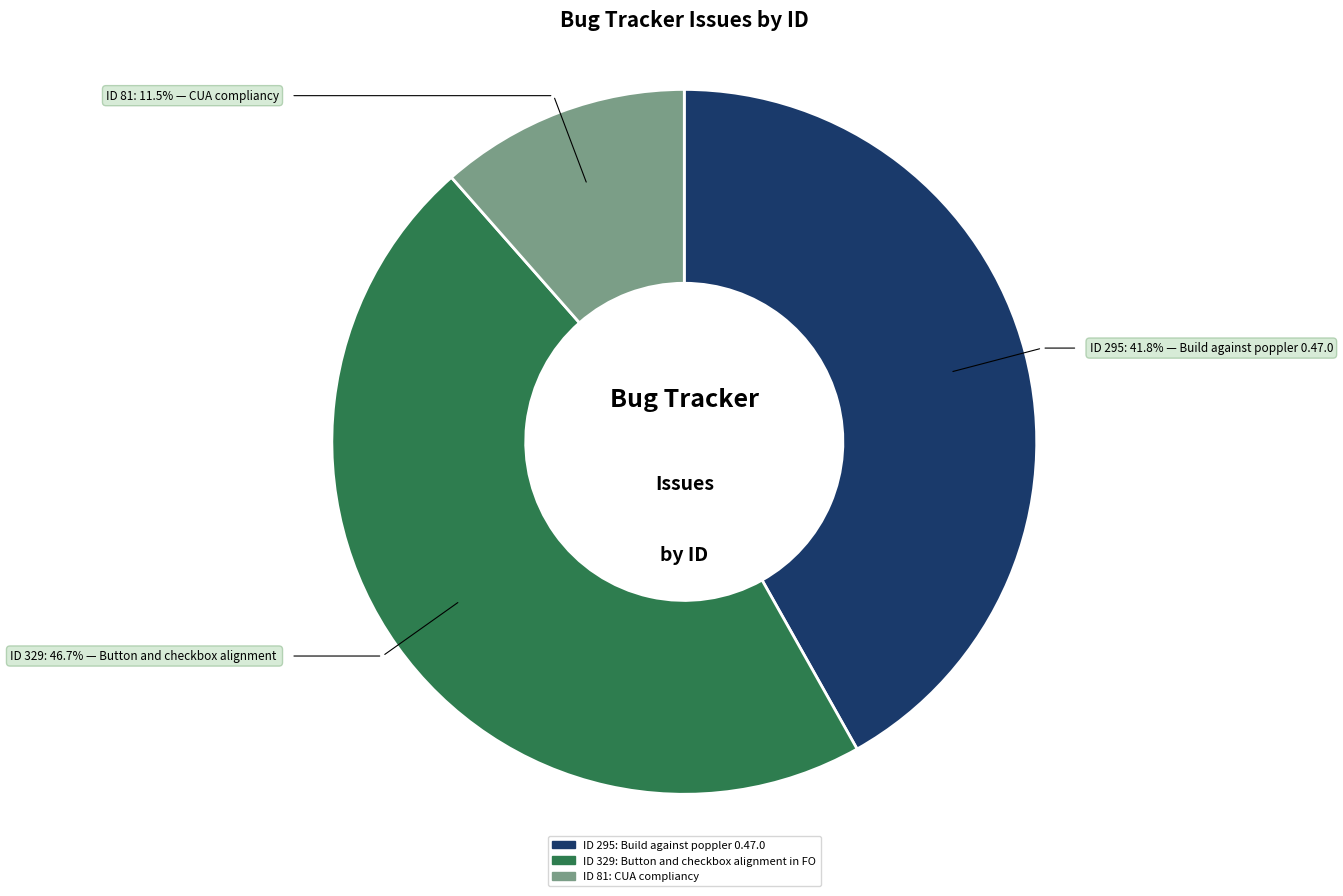

Does any single category account for the majority?

No